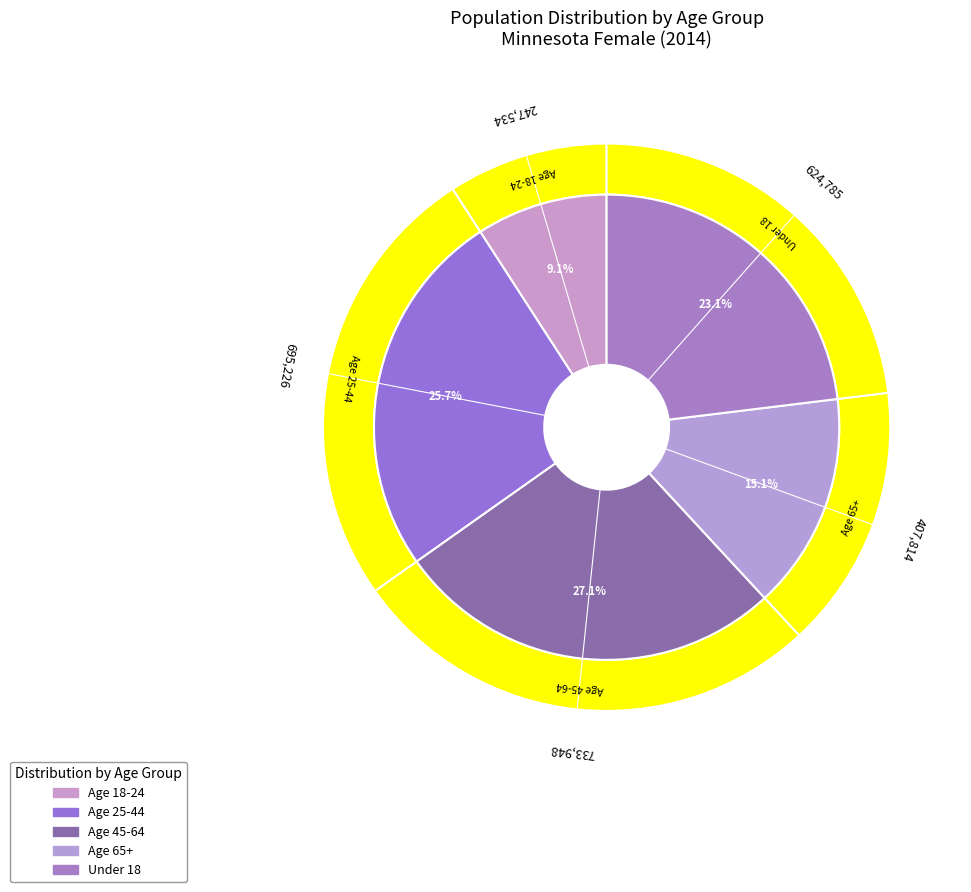

Which slice is the largest?

Age 45-64